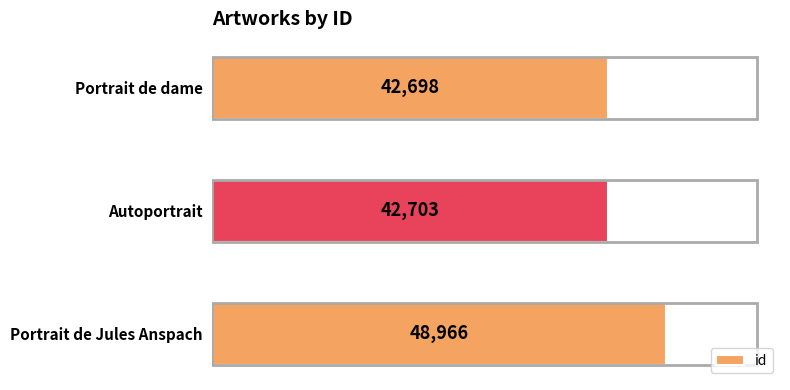

What is the sum of all values?

134367